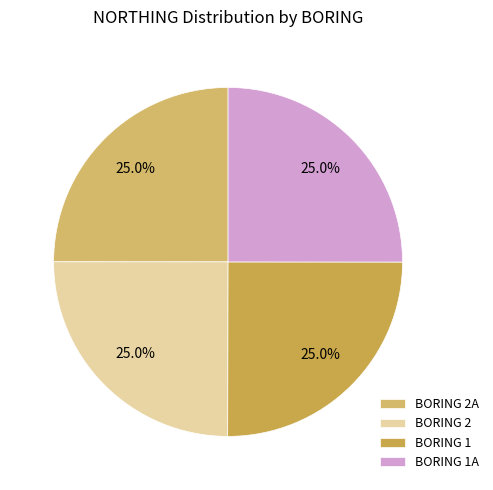

What is the smallest slice in the pie chart?

2